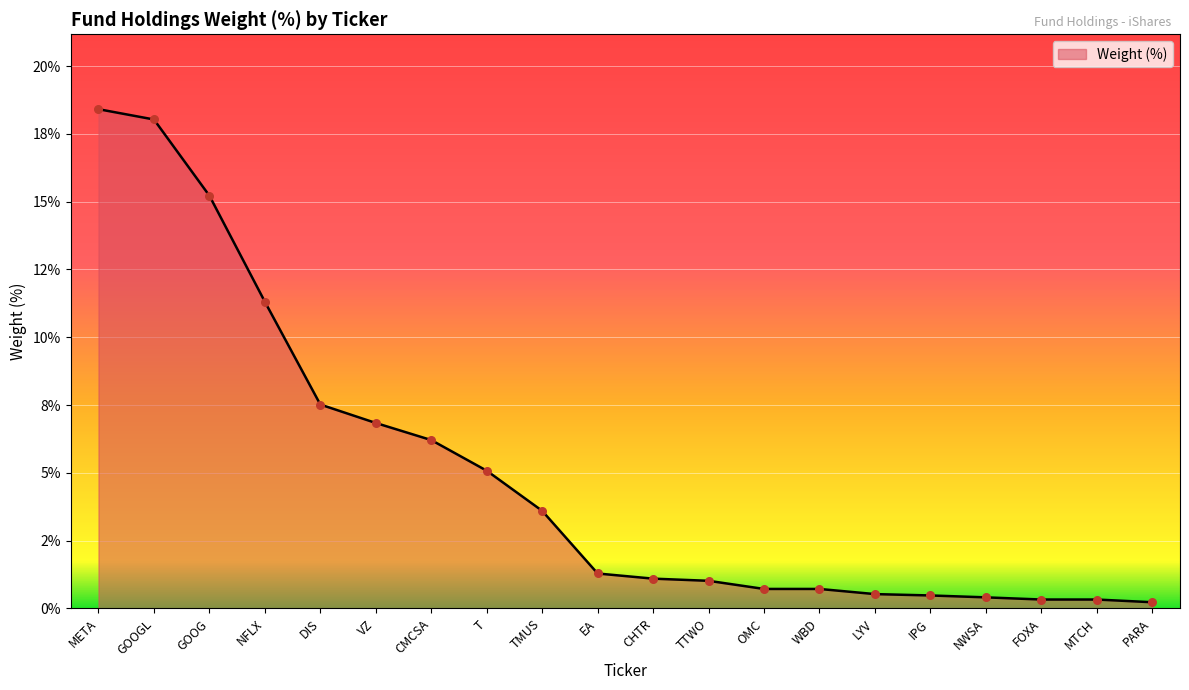

What is the change in value from EA to IPG?

-0.8